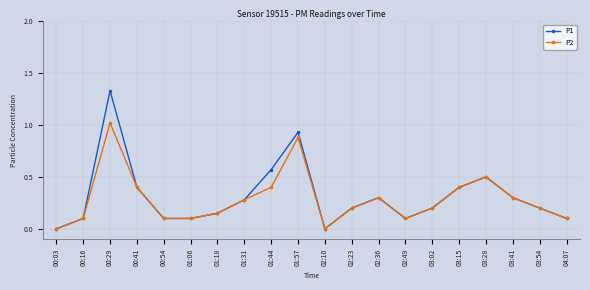

Is it true that P2 equals 0.0 at 00:03?

True